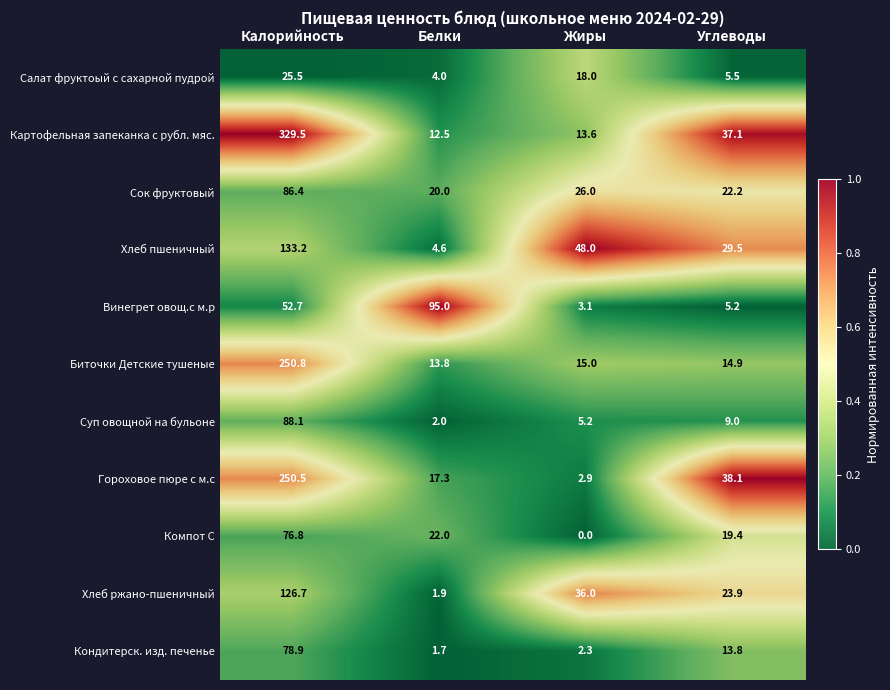

What is the difference between the Хлеб ржано-пшеничный values at Белки and Жиры?

34.1